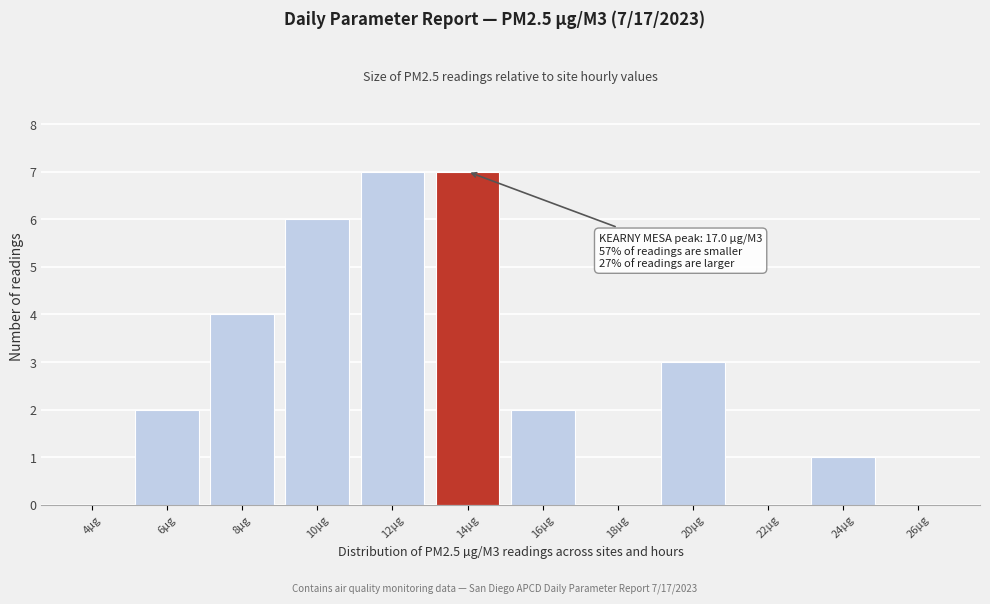

Reading right to left, what are all the values shown in this chart?

26µg=0	24µg=1	22µg=0	20µg=3	18µg=0	16µg=2	14µg=7	12µg=7	10µg=6	8µg=4	6µg=2	4µg=0